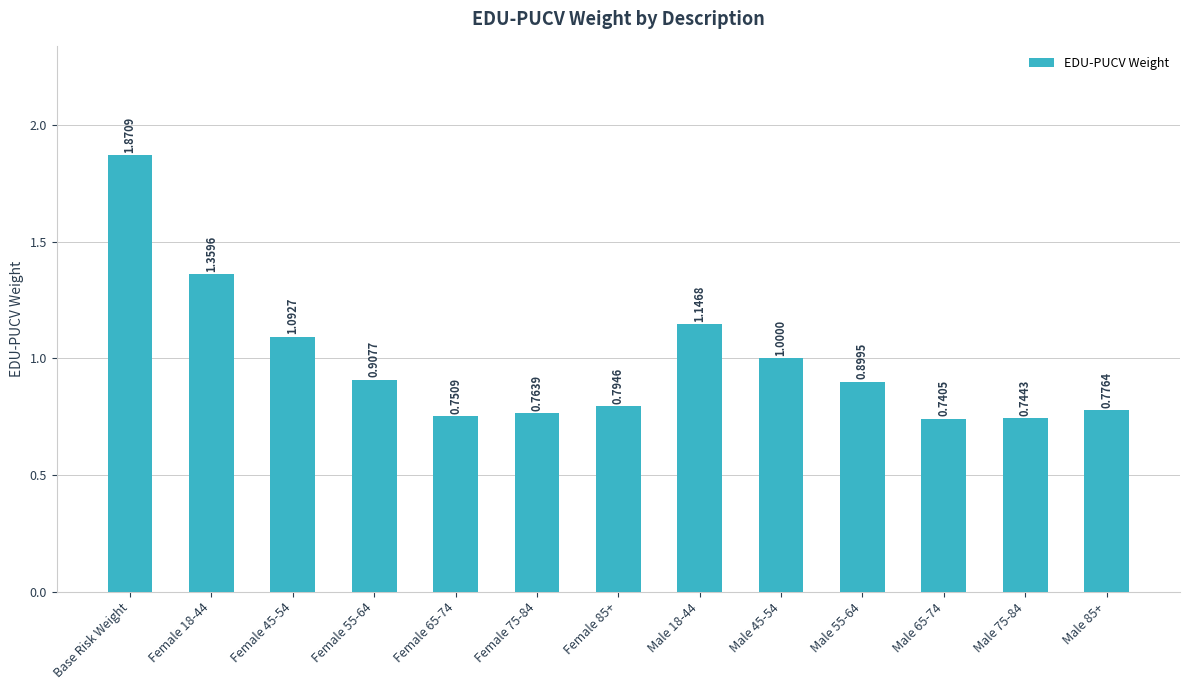

What is the sum of all values?

12.8